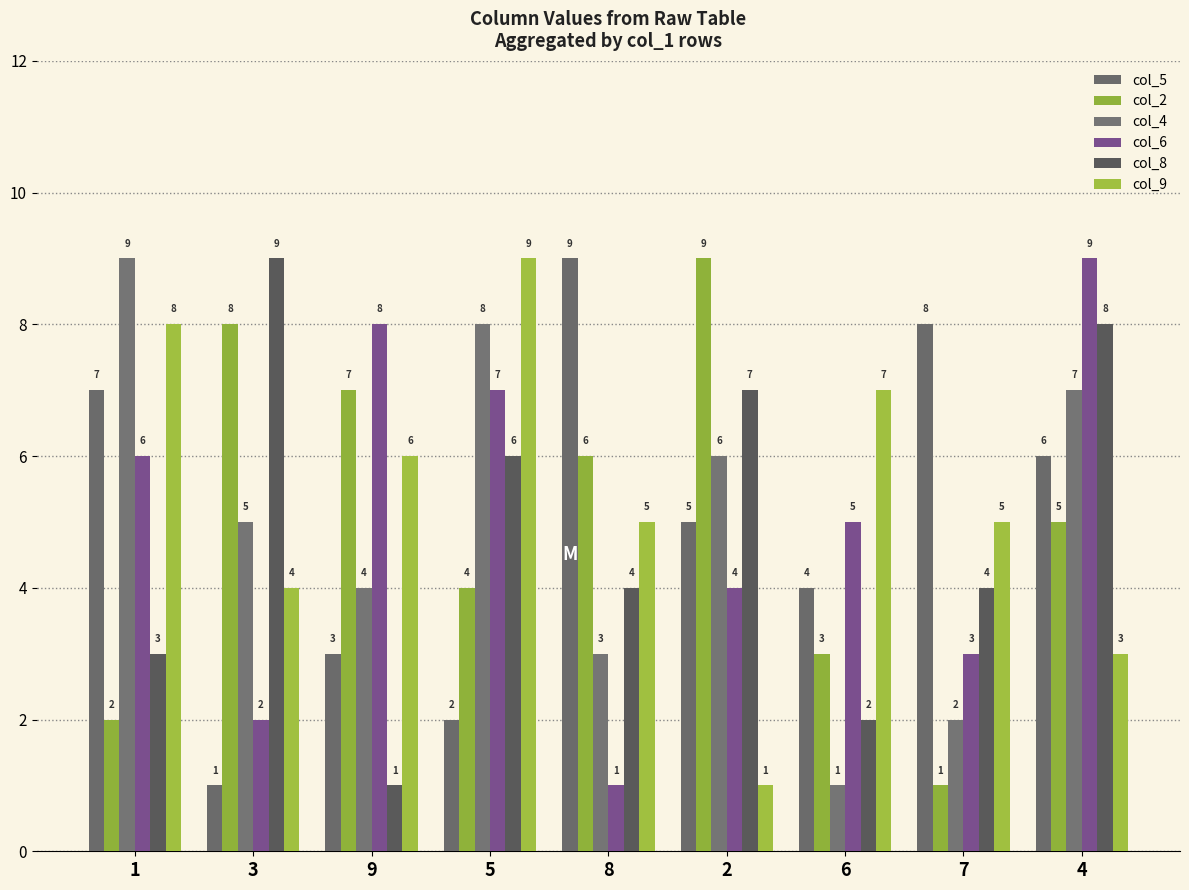

Reading right to left, list all the values displayed in this chart.

col_5: 4=6	7=8	6=4	2=5	8=9	5=2	9=3	3=1	1=7
col_2: 4=5	7=1	6=3	2=9	8=6	5=4	9=7	3=8	1=2
col_4: 4=7	7=2	6=1	2=6	8=3	5=8	9=4	3=5	1=9
col_6: 4=9	7=3	6=5	2=4	8=1	5=7	9=8	3=2	1=6
col_8: 4=8	7=4	6=2	2=7	8=4	5=6	9=1	3=9	1=3
col_9: 4=3	7=5	6=7	2=1	8=5	5=9	9=6	3=4	1=8